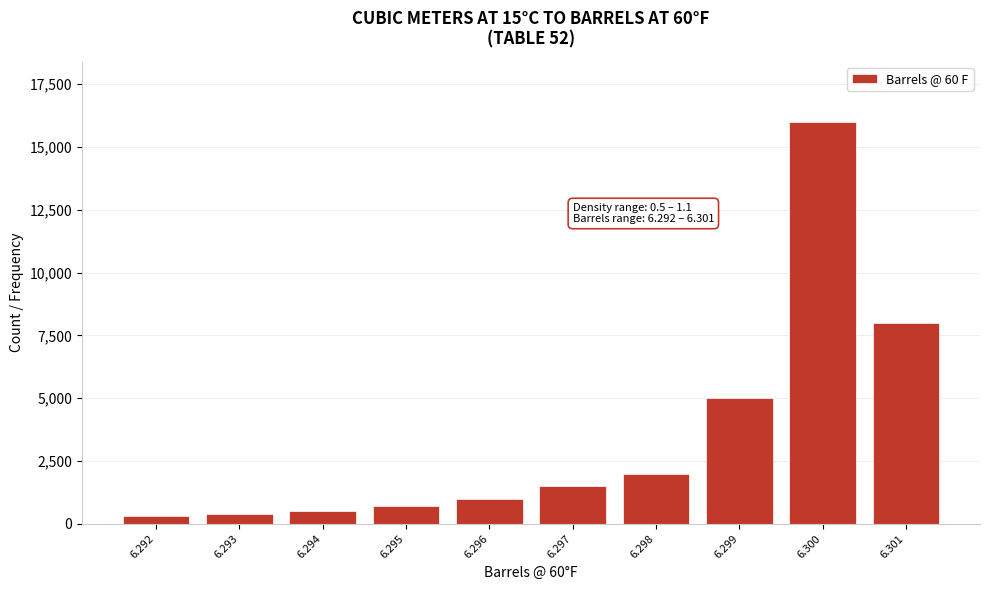

Reading left to right, extract all data points from this chart.

300	400	500	700	1000	1500	2000	5000	16000	8000